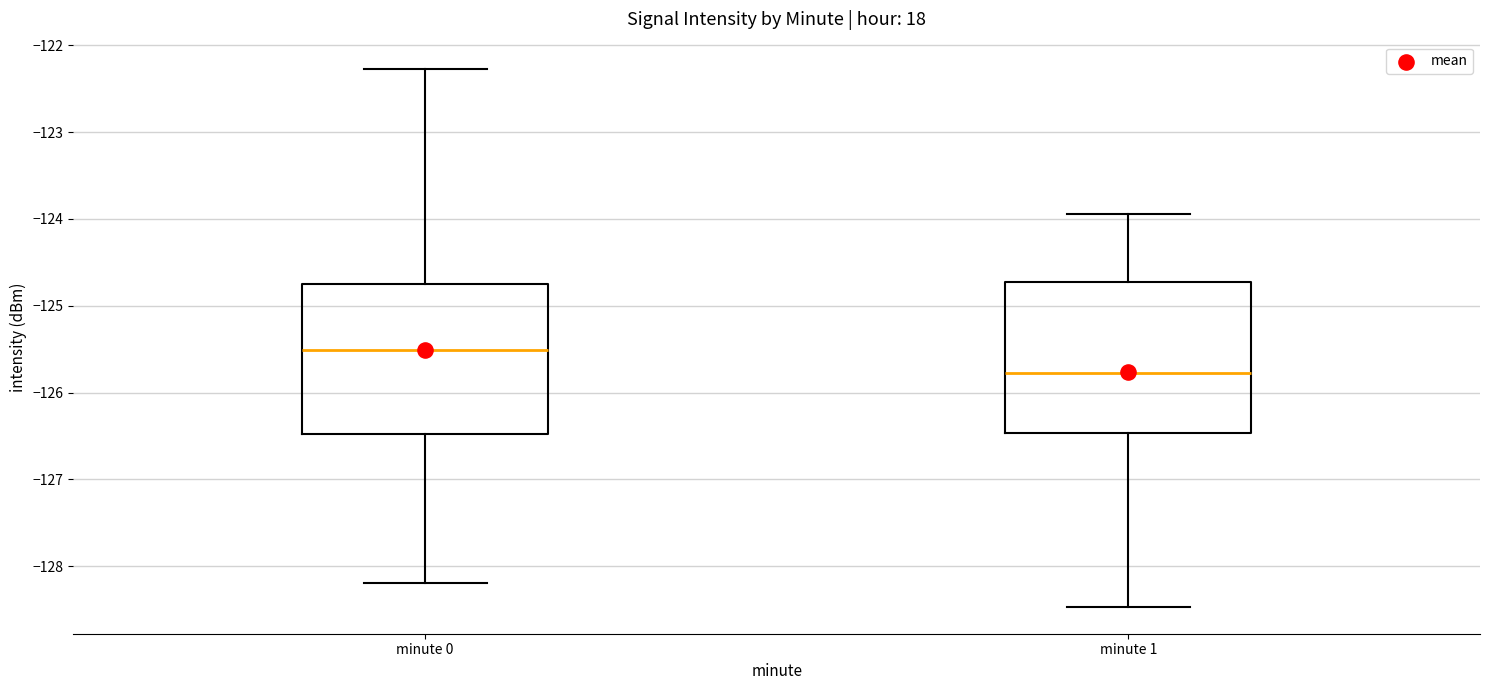

Where is the lower edge of the box for minute 0 on the y-axis? The values are not printed on the chart, so give them approximately, as read against the axis.

-126.5